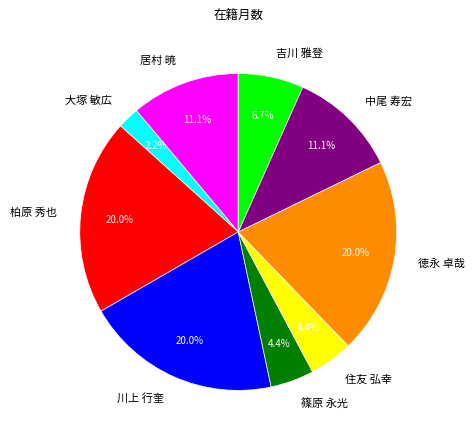

What percentage is NOT represented by 篠原 永光?

95.6%